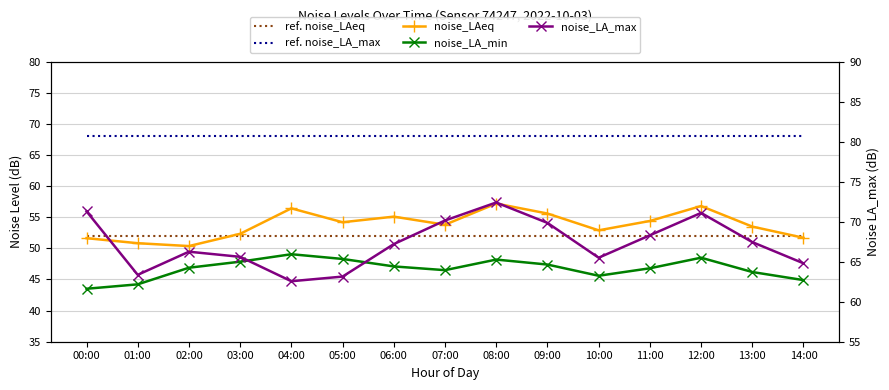

Which series has the largest range (max minus min)?

noise_LA_max